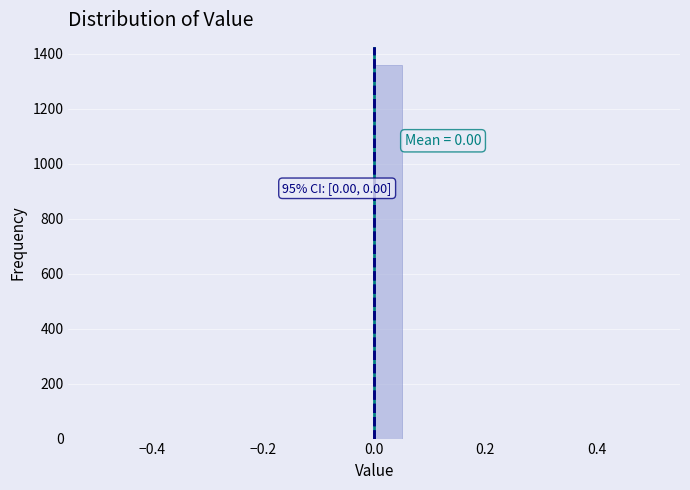

Around what value on the x-axis is the tallest bar? Give the approximate position of its centre, as read against the axis.

0.02